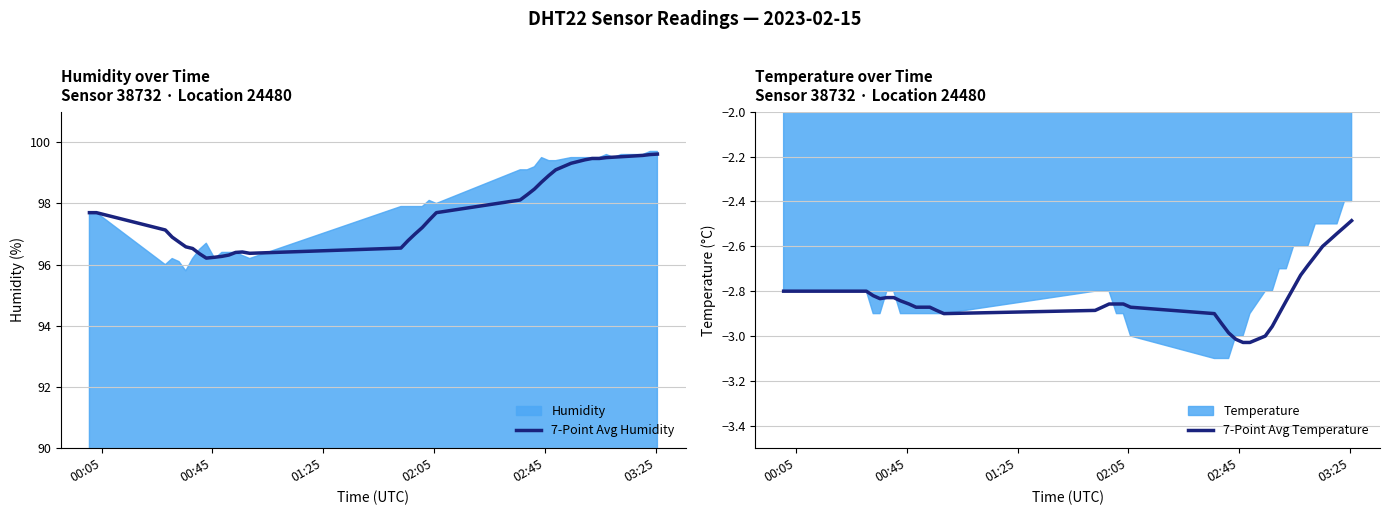

How many interior local valleys does the 7-Point Avg Humidity series have?

2